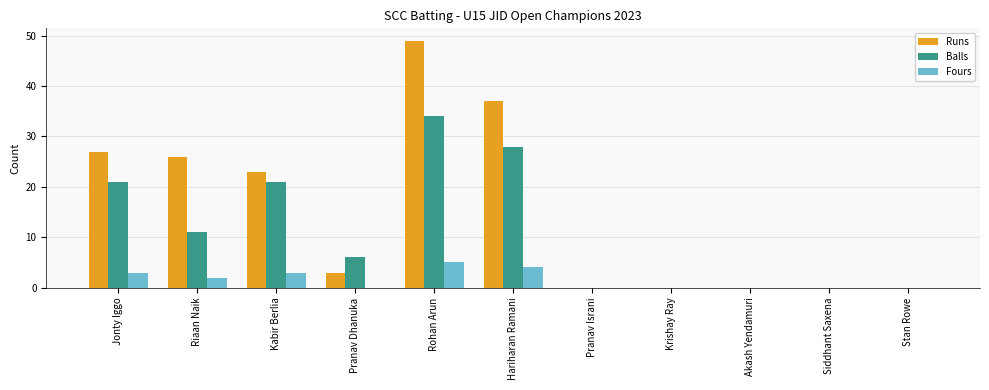

Between Jonty Iggo and Hariharan Ramani, which series saw the biggest shift?

Runs